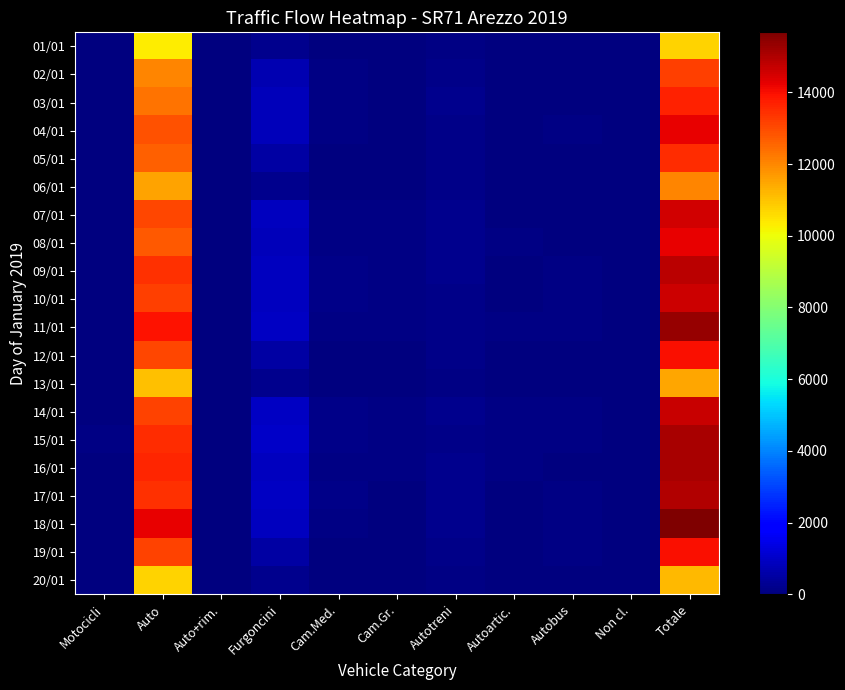

Between Cam.Gr. and Auto, which is larger?

Auto